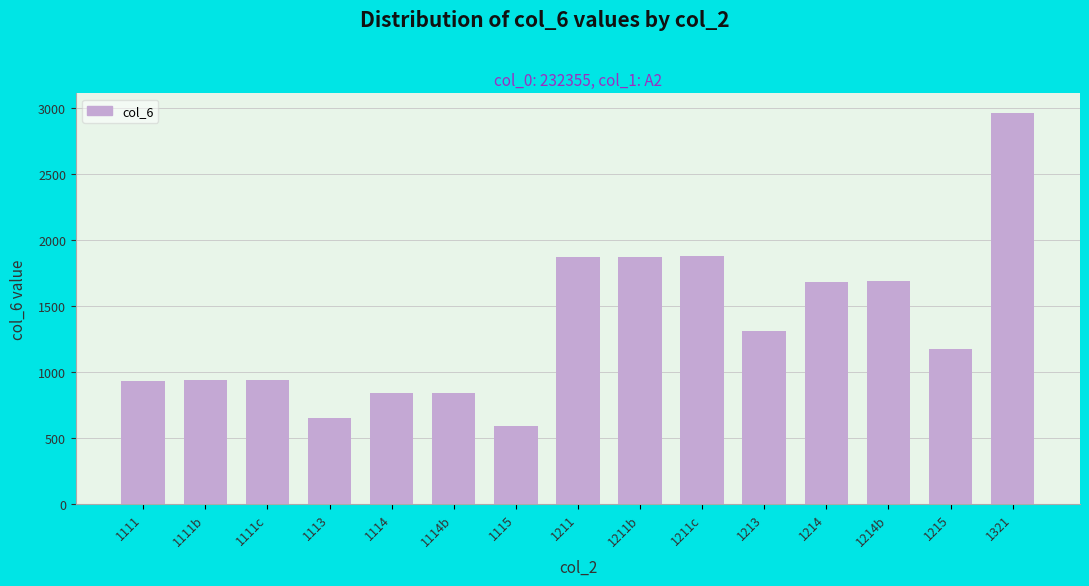

What is the smallest value displayed?

588